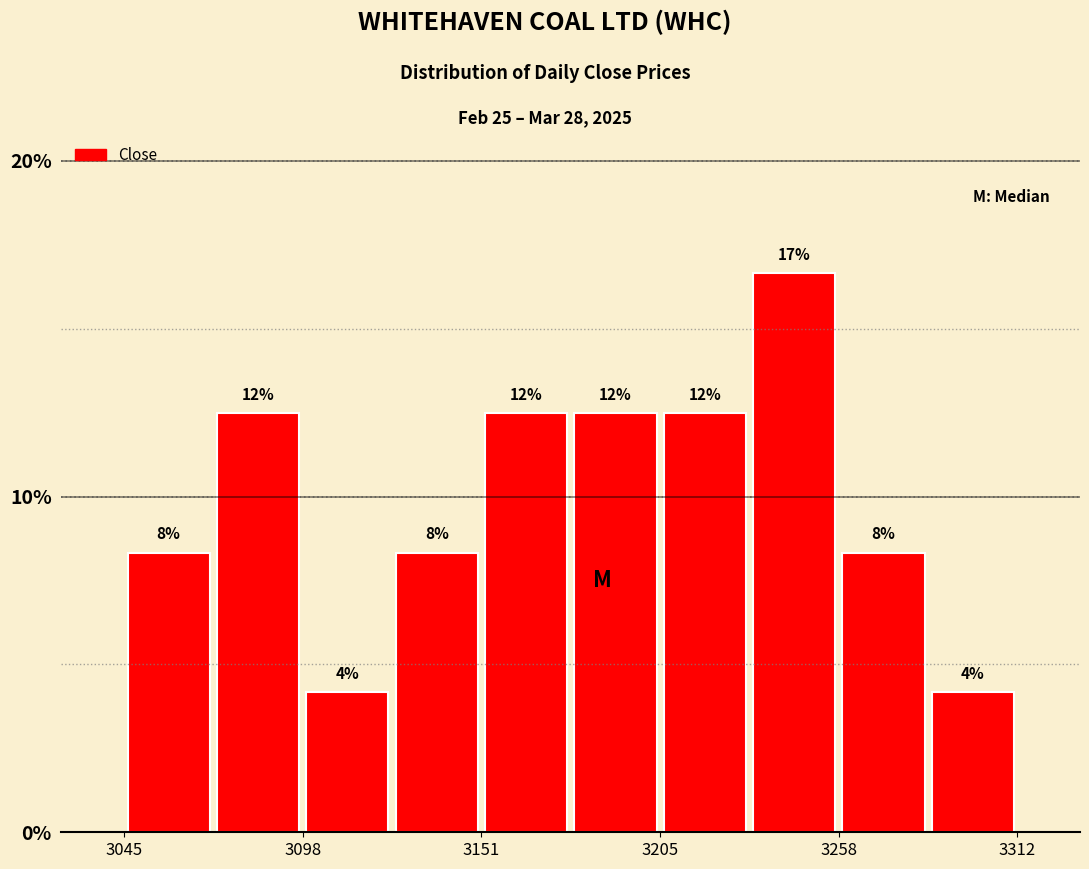

Around what value on the x-axis is the tallest bar? Give the approximate position of its centre, as read against the axis.

3250